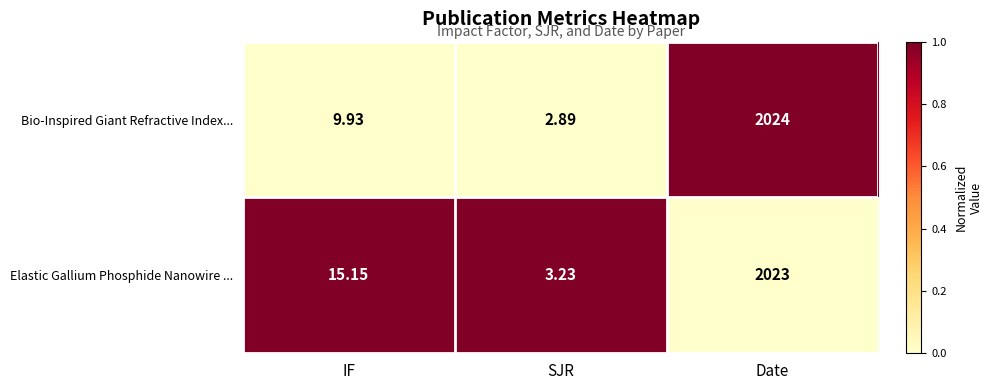

Count the number of categories in the chart.

3